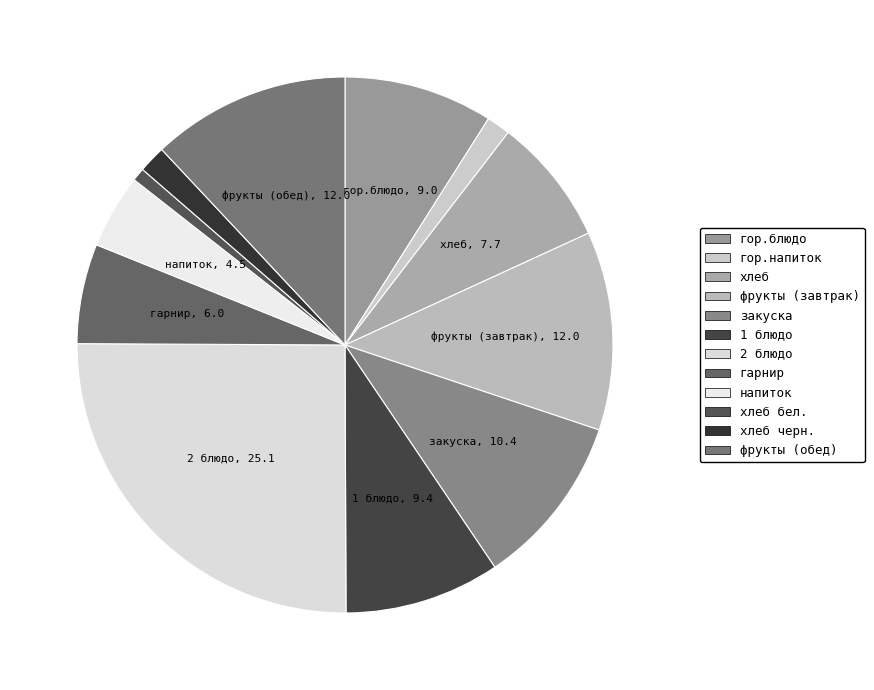

To the nearest percent, what is the difference between the фрукты (завтрак) and 1 блюдо slice percentages?

3%